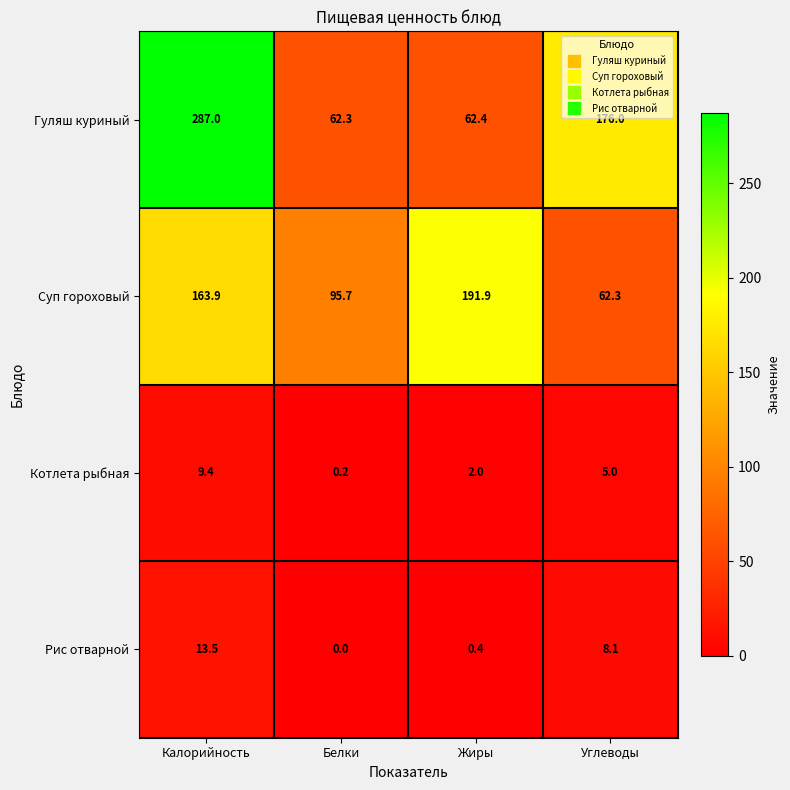

Rank the series at Белки from highest to lowest value.

Суп гороховый, Гуляш куриный, Котлета рыбная, Рис отварной